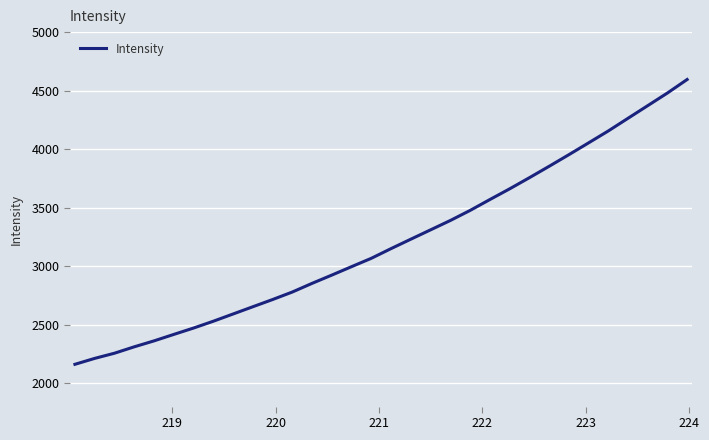

What is the greatest value displayed?

4595.1